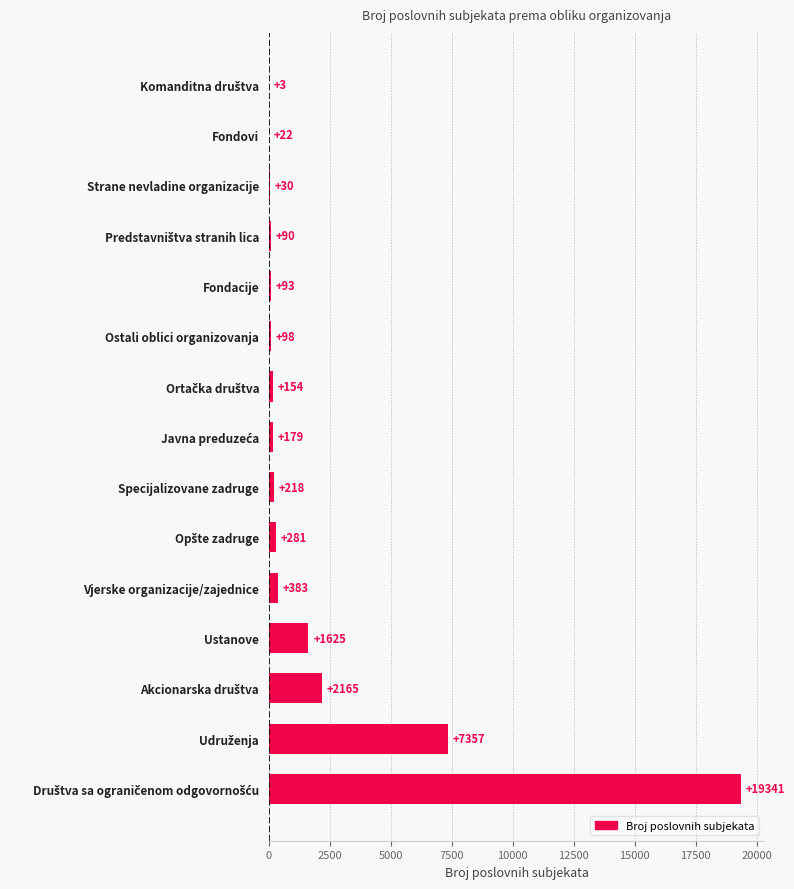

What is the maximum value shown in the chart?

19341